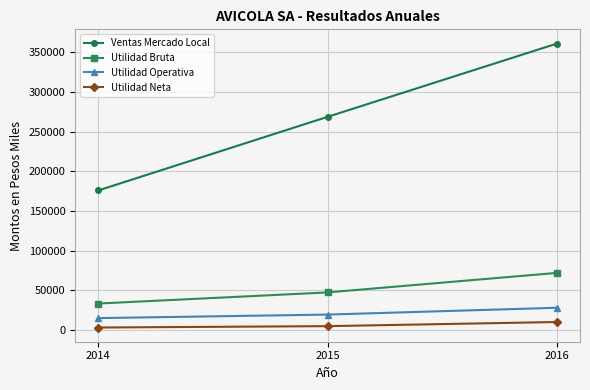

What is the value of the Utilidad Neta point at the 3rd from the left?

10312